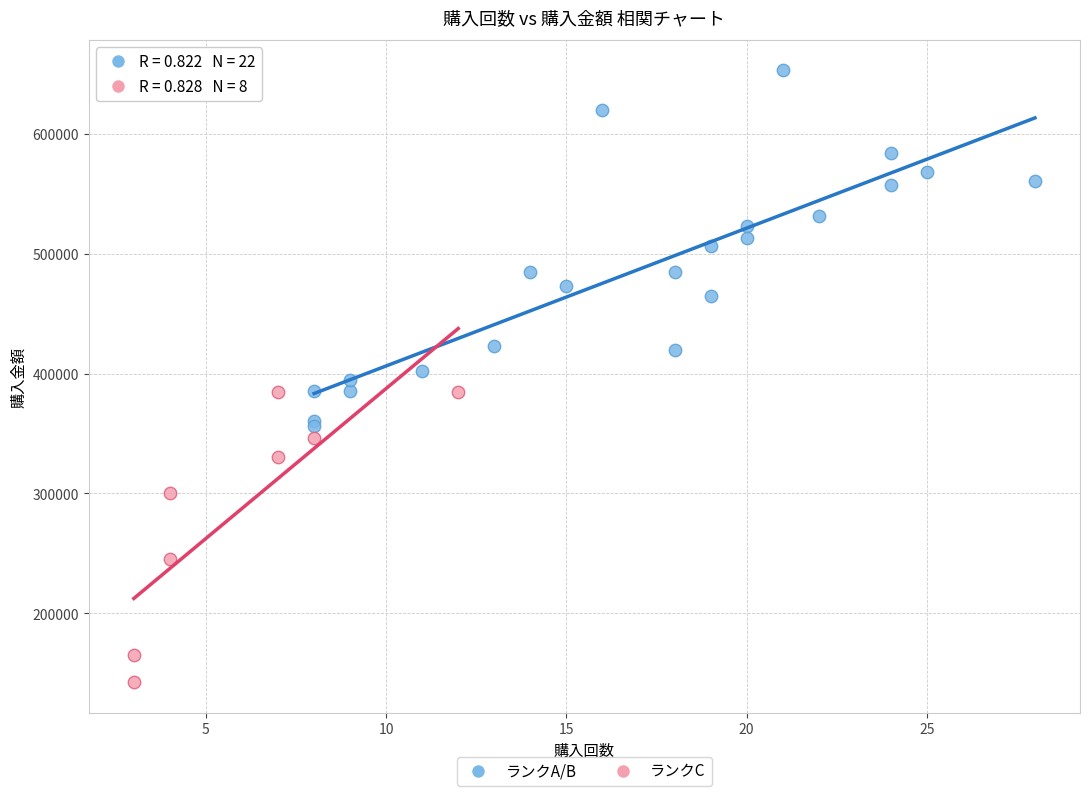

Which series contains the highest Y value?

ランクA/B